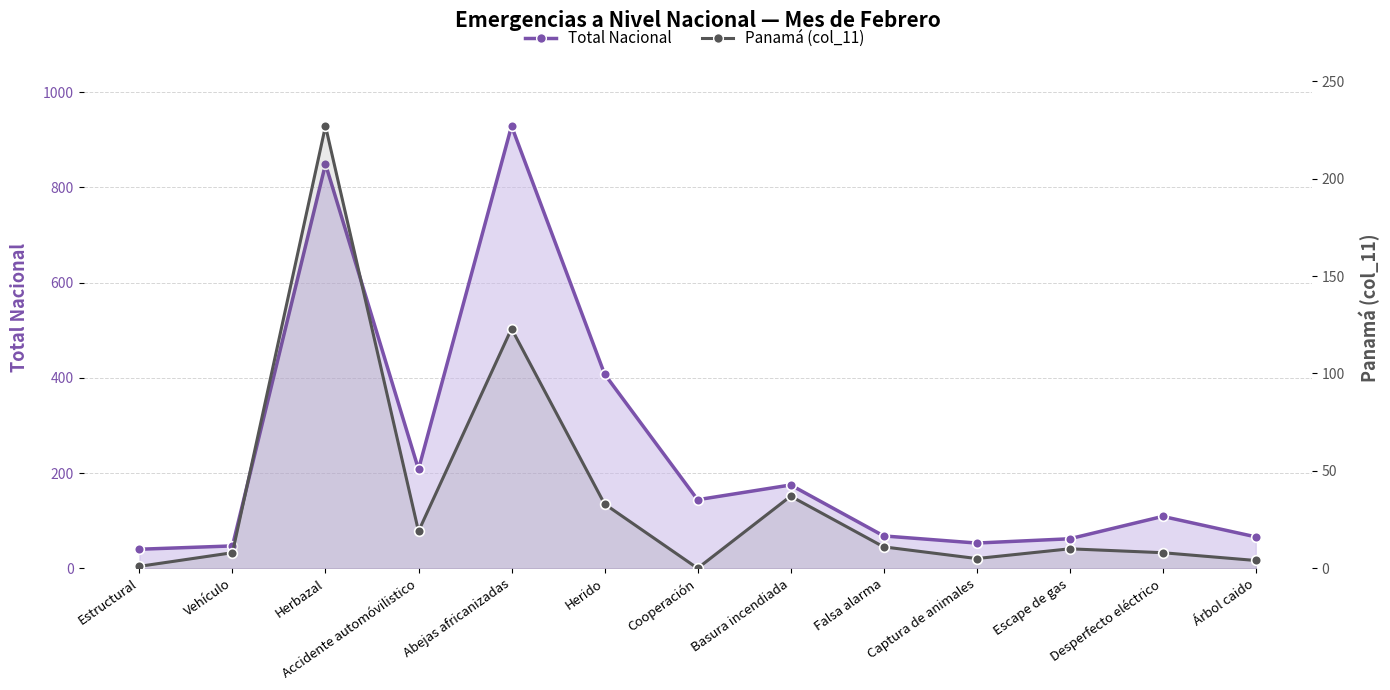

What is the difference between the highest and lowest values at Árbol caido?

62